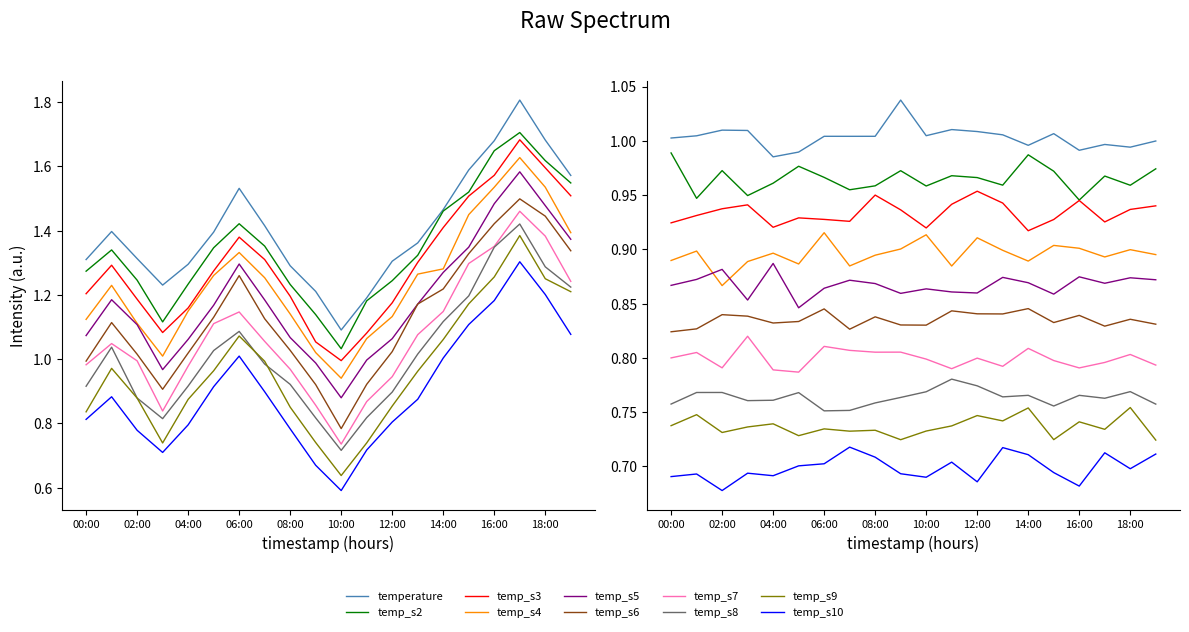

What is the change in value from 00:00 to 03:00?

-0.1